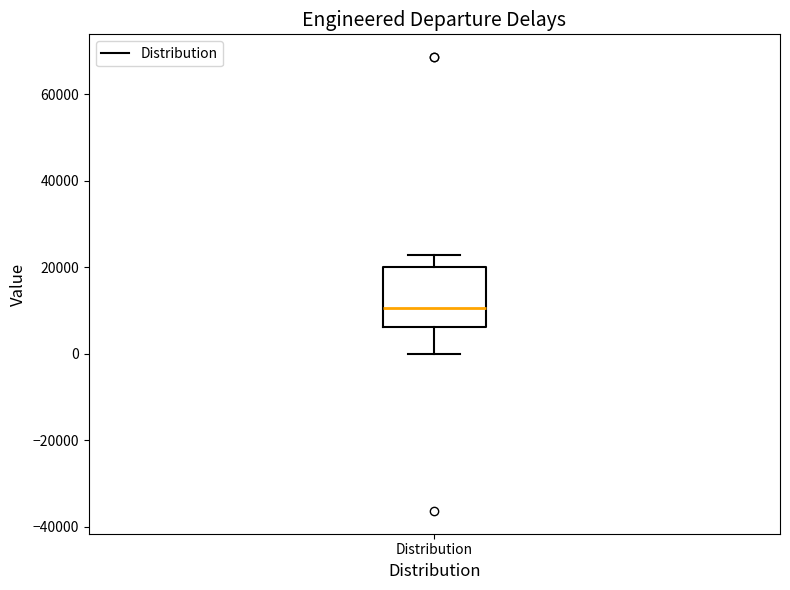

Where is the upper edge of the box for Distribution on the y-axis? The values are not printed on the chart, so give them approximately, as read against the axis.

20000